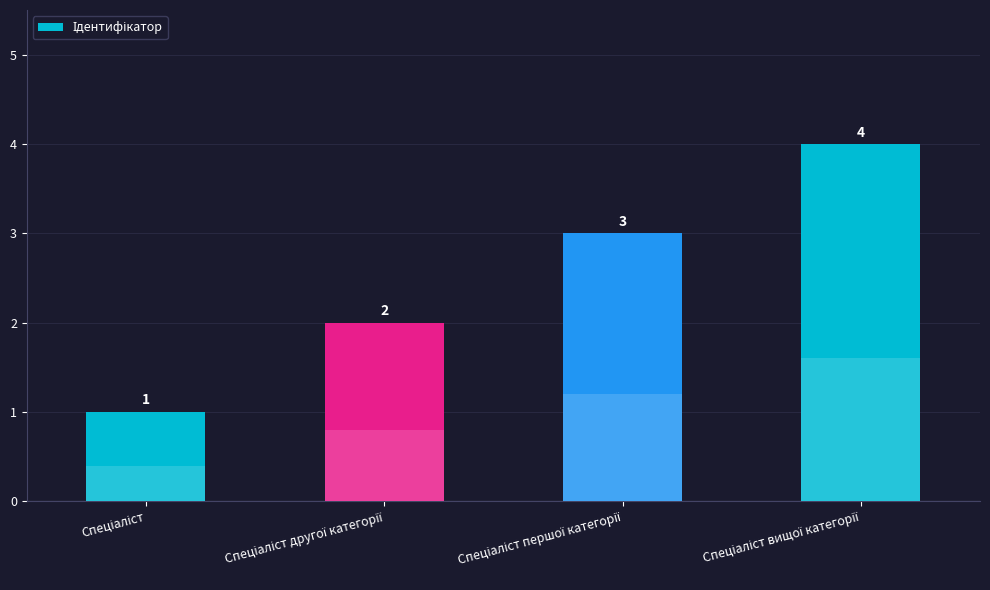

What is the change in value from Спеціаліст другої категорії to Спеціаліст першої категорії?

+1